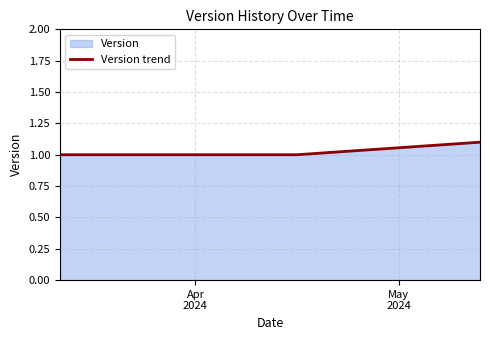

What is the greatest value displayed?

1.1